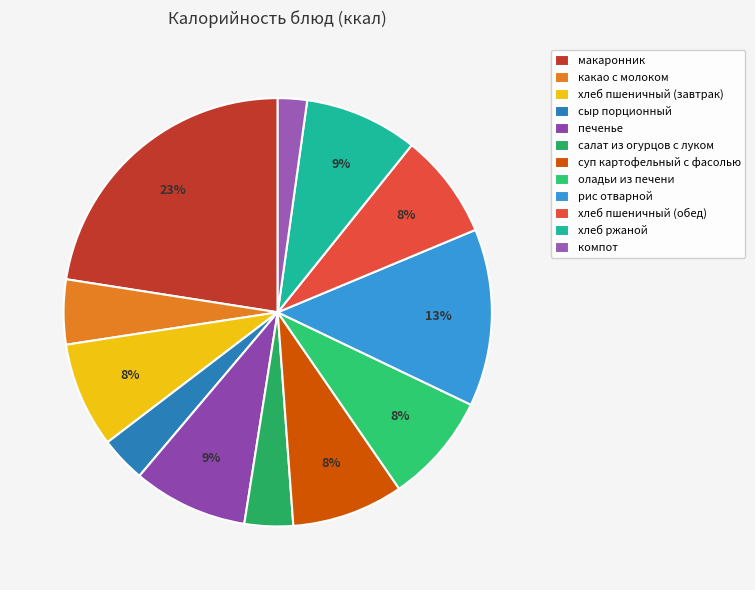

True or false: макаронник accounts for 23% of the total.

True